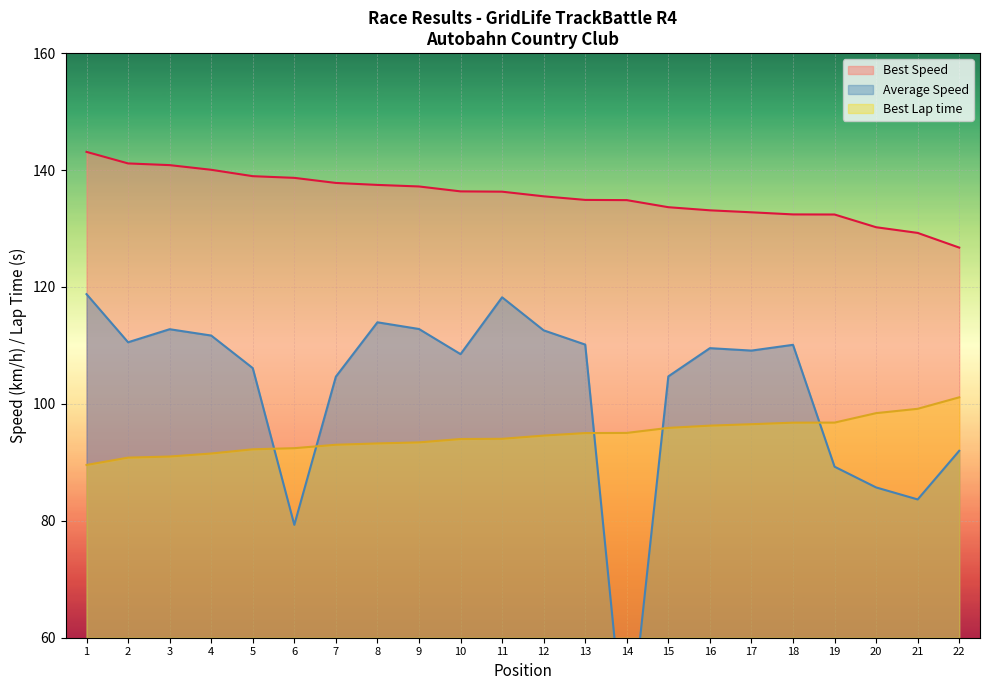

True or false: Best Speed has more than 2 interior local peaks.

False